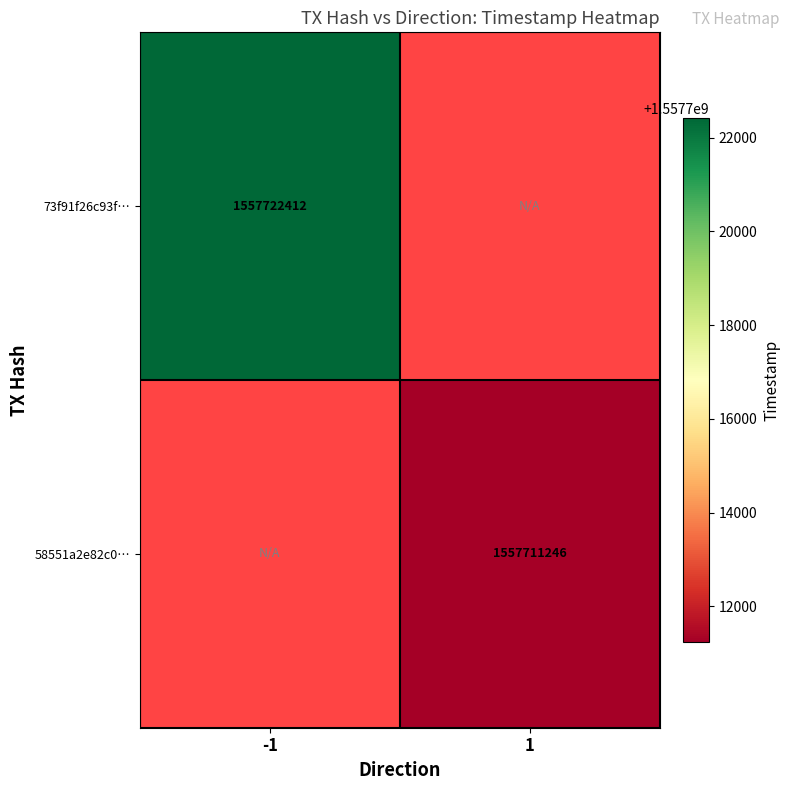

The value of 73f91f26c93f… at -1 is 415275466. True or false?

False